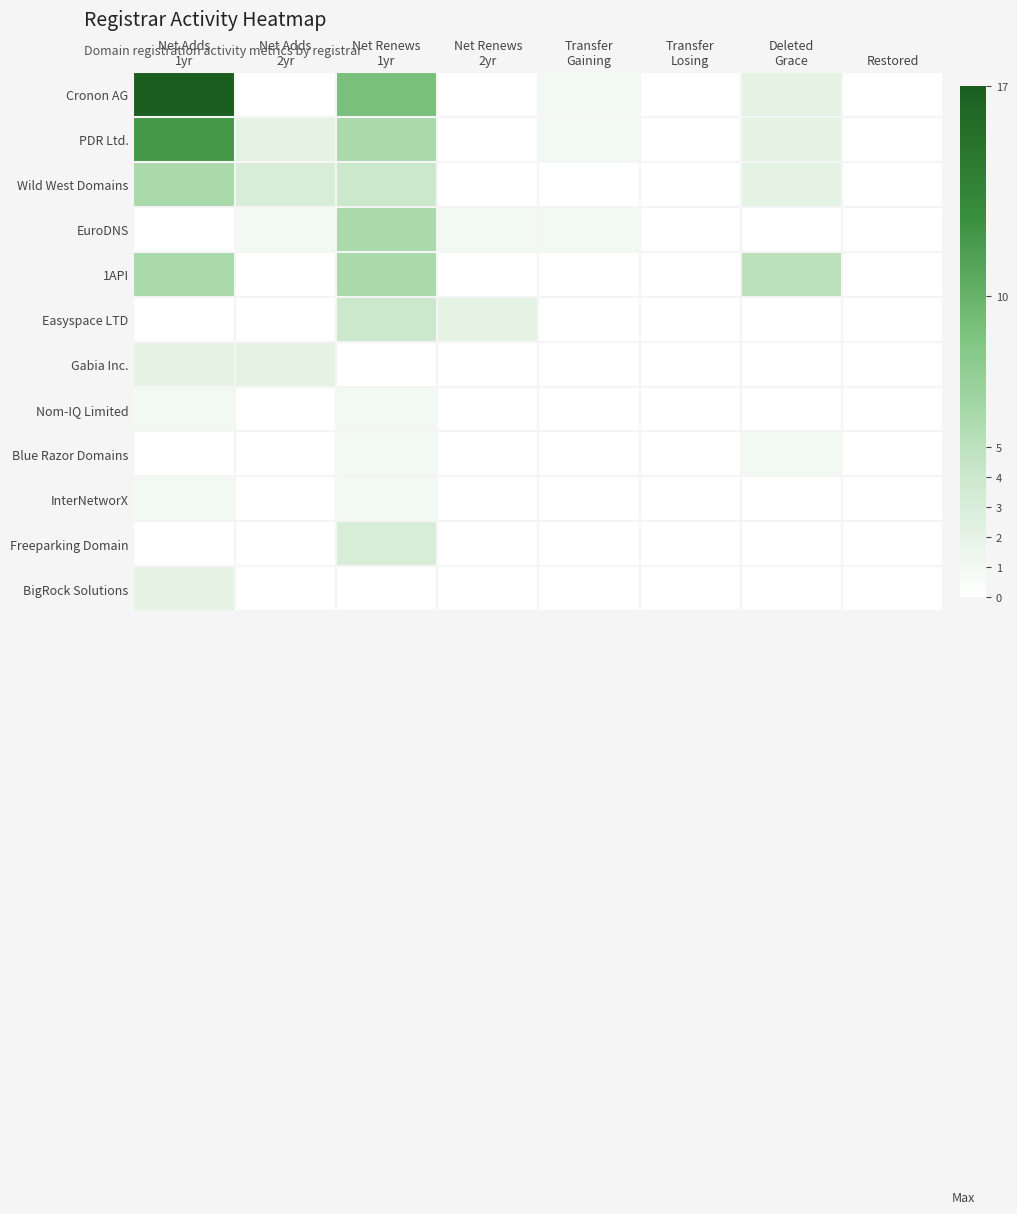

Reading right to left, list all the values displayed in this chart.

Cronon AG: Restored=0	Deleted
Grace=2	Transfer
Losing=0	Transfer
Gaining=1	Net Renews
2yr=0	Net Renews
1yr=9	Net Adds
2yr=0	Net Adds
1yr=17
PDR Ltd.: Restored=0	Deleted
Grace=2	Transfer
Losing=0	Transfer
Gaining=1	Net Renews
2yr=0	Net Renews
1yr=6	Net Adds
2yr=2	Net Adds
1yr=12
Wild West Domains: Restored=0	Deleted
Grace=2	Transfer
Losing=0	Transfer
Gaining=0	Net Renews
2yr=0	Net Renews
1yr=4	Net Adds
2yr=3	Net Adds
1yr=6
EuroDNS: Restored=0	Deleted
Grace=0	Transfer
Losing=0	Transfer
Gaining=1	Net Renews
2yr=1	Net Renews
1yr=6	Net Adds
2yr=1	Net Adds
1yr=0
1API: Restored=0	Deleted
Grace=5	Transfer
Losing=0	Transfer
Gaining=0	Net Renews
2yr=0	Net Renews
1yr=6	Net Adds
2yr=0	Net Adds
1yr=6
Easyspace LTD: Restored=0	Deleted
Grace=0	Transfer
Losing=0	Transfer
Gaining=0	Net Renews
2yr=2	Net Renews
1yr=4	Net Adds
2yr=0	Net Adds
1yr=0
Gabia Inc.: Restored=0	Deleted
Grace=0	Transfer
Losing=0	Transfer
Gaining=0	Net Renews
2yr=0	Net Renews
1yr=0	Net Adds
2yr=2	Net Adds
1yr=2
Nom-IQ Limited: Restored=0	Deleted
Grace=0	Transfer
Losing=0	Transfer
Gaining=0	Net Renews
2yr=0	Net Renews
1yr=1	Net Adds
2yr=0	Net Adds
1yr=1
Blue Razor Domains: Restored=0	Deleted
Grace=1	Transfer
Losing=0	Transfer
Gaining=0	Net Renews
2yr=0	Net Renews
1yr=1	Net Adds
2yr=0	Net Adds
1yr=0
InterNetworX: Restored=0	Deleted
Grace=0	Transfer
Losing=0	Transfer
Gaining=0	Net Renews
2yr=0	Net Renews
1yr=1	Net Adds
2yr=0	Net Adds
1yr=1
Freeparking Domain: Restored=0	Deleted
Grace=0	Transfer
Losing=0	Transfer
Gaining=0	Net Renews
2yr=0	Net Renews
1yr=3	Net Adds
2yr=0	Net Adds
1yr=0
BigRock Solutions: Restored=0	Deleted
Grace=0	Transfer
Losing=0	Transfer
Gaining=0	Net Renews
2yr=0	Net Renews
1yr=0	Net Adds
2yr=0	Net Adds
1yr=2